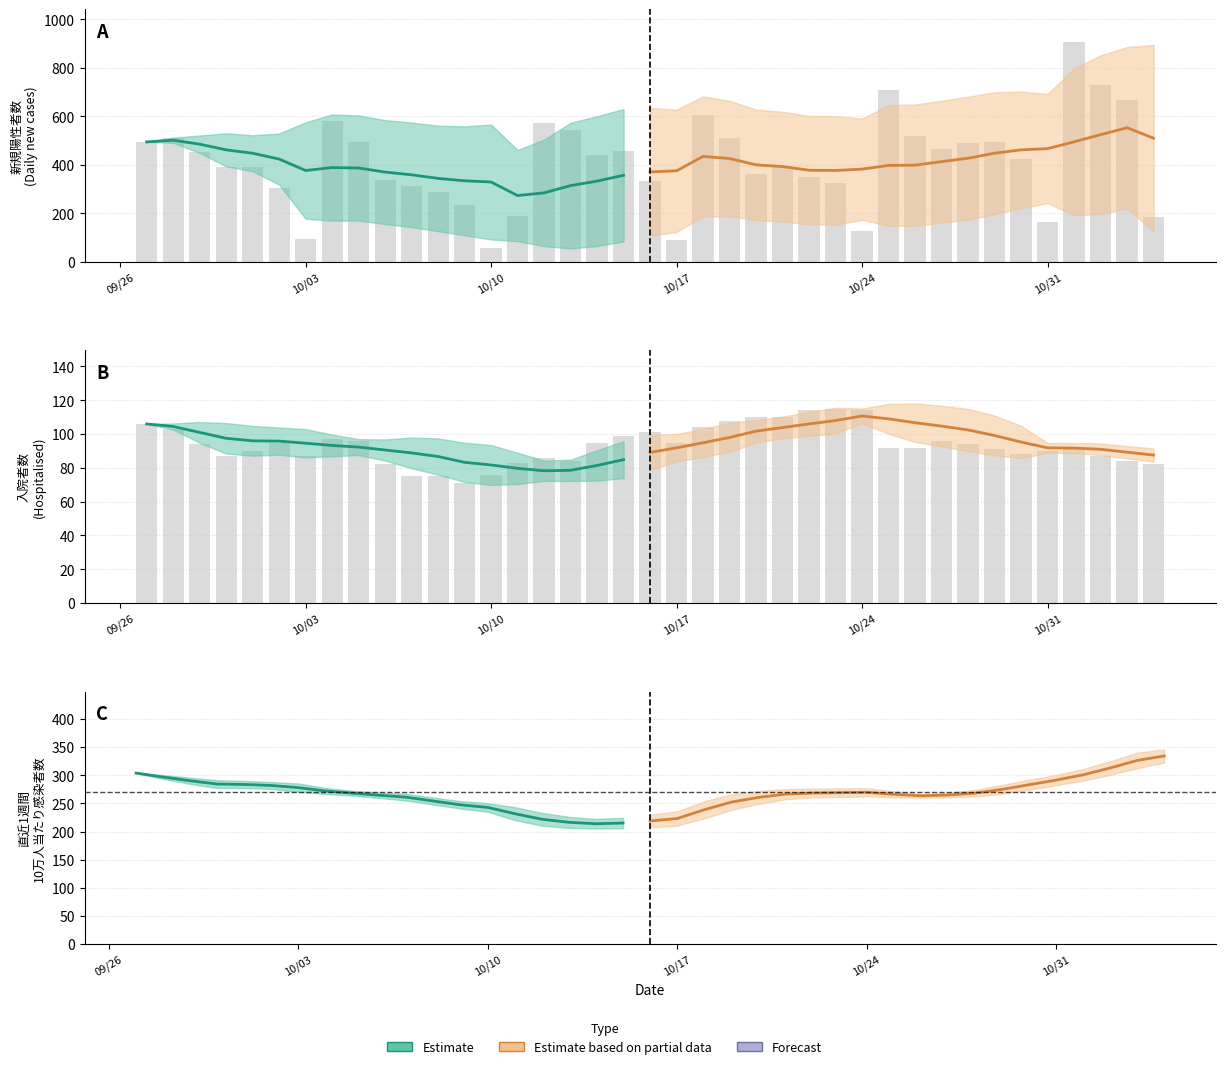

Which series has the largest range (max minus min)?

新規陽性者数